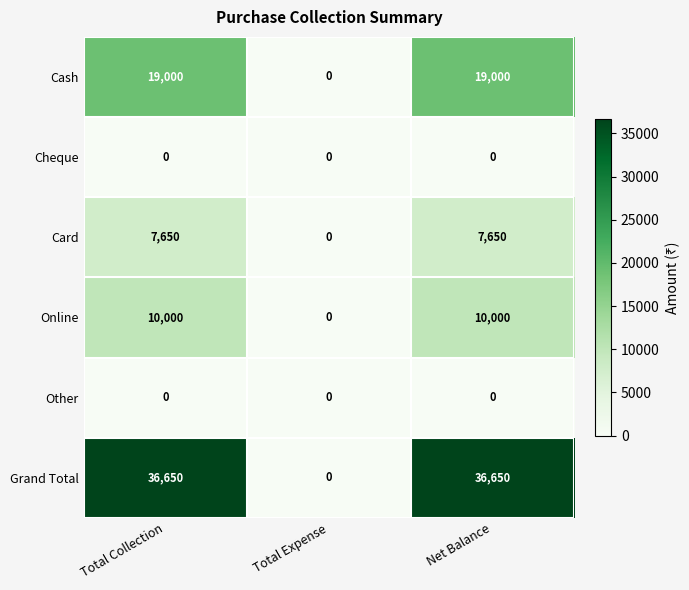

Reading left to right, what are all the values shown in this chart?

Cash: 19000	0	19000
Cheque: 0	0	0
Card: 7650	0	7650
Online: 10000	0	10000
Other: 0	0	0
Grand Total: 36650	0	36650